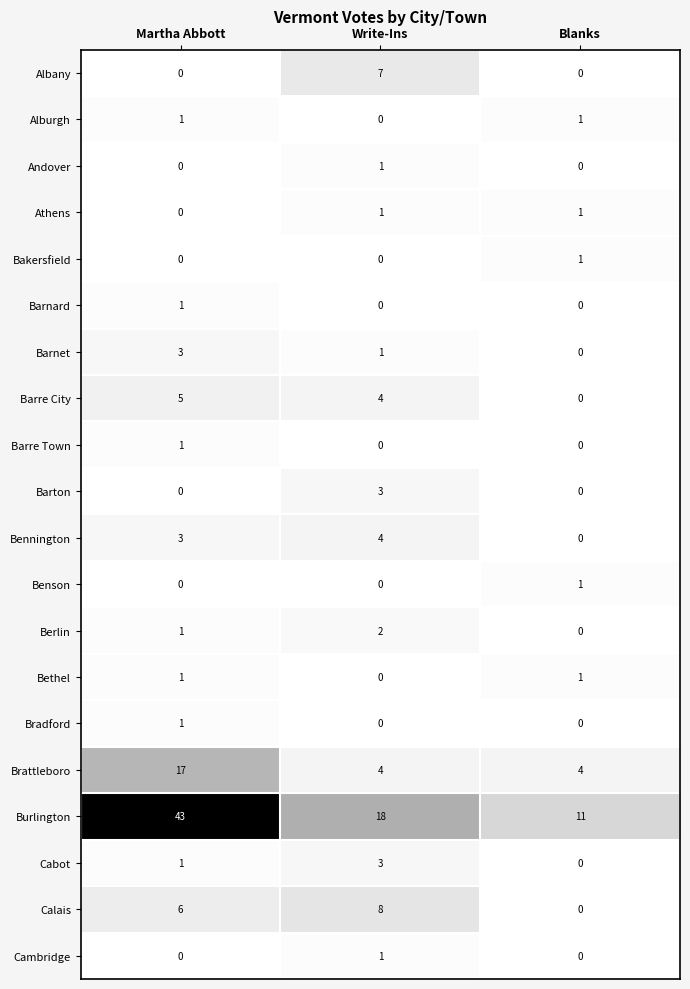

What is the greatest value displayed?

43